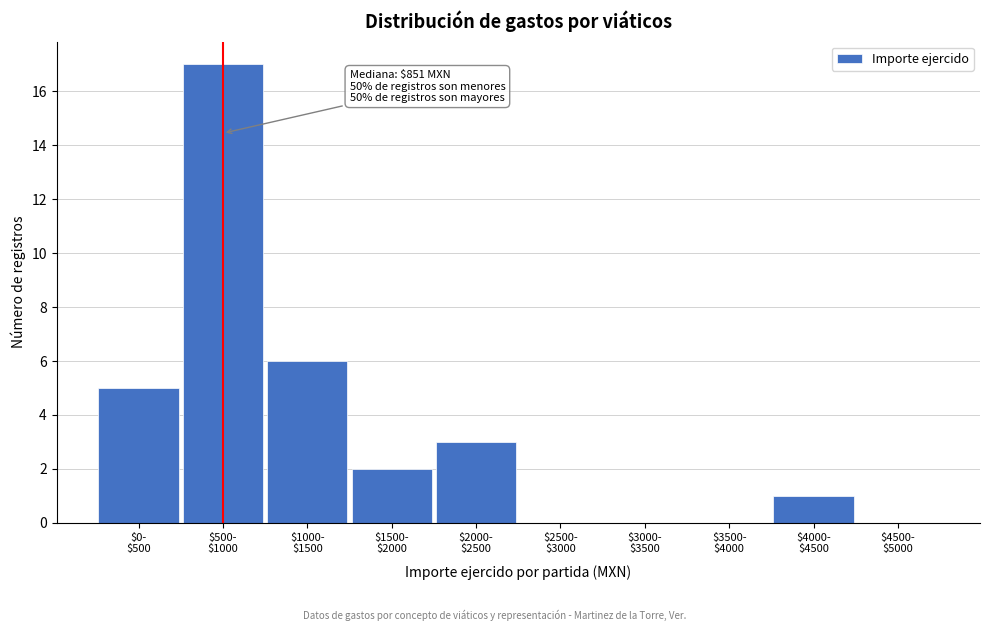

What is the maximum value shown in the chart?

17